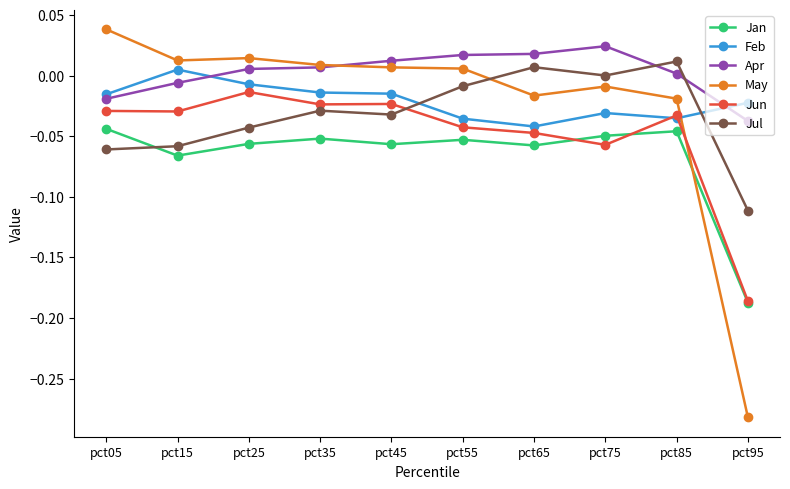

True or false: Jul and Feb intersect in this chart.

True